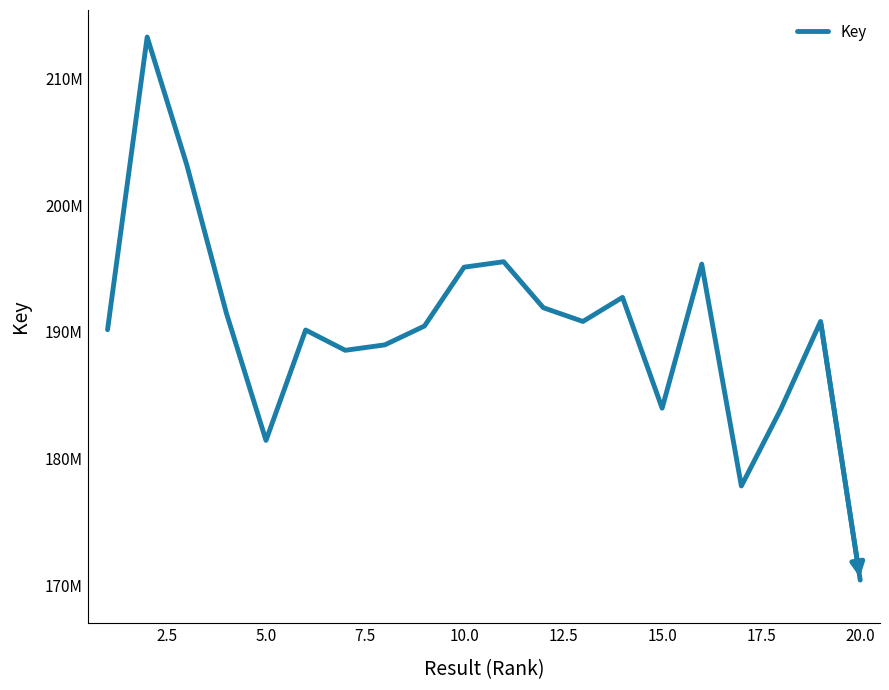

Does the chart display data point markers on the line(s)?

No